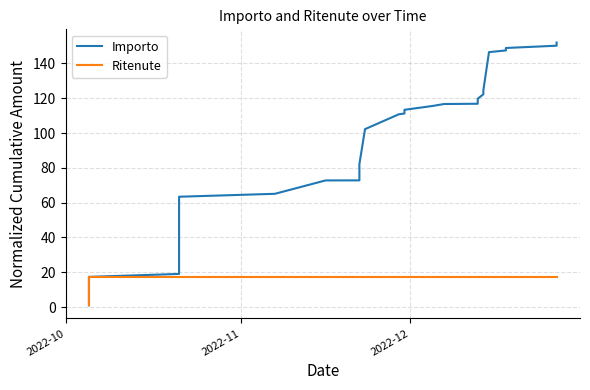

After their last crossing, which series has the higher values: Ritenute or Importo?

Importo